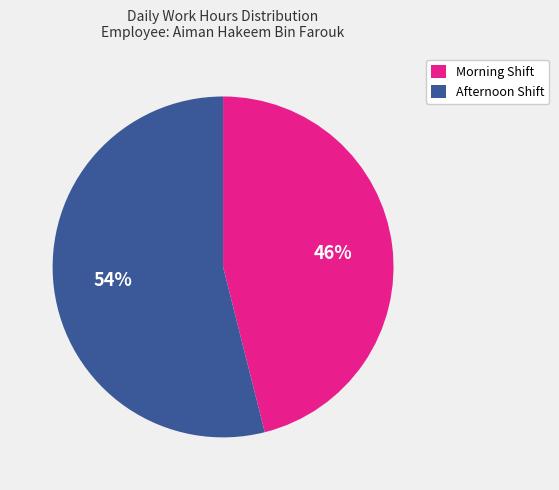

Do Morning Shift and Afternoon Shift together represent more than half of the pie?

Yes